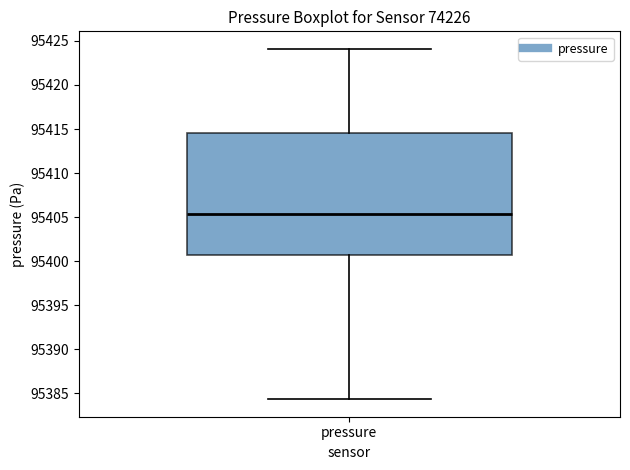

Transcribe this box plot: give where the median line is, the range the box spans, and where the two whiskers end, as read against the y-axis. The values are not printed on the chart, so give them approximately, as read against the axis.

median 95405.5, box 95400.5 to 95414.5, whiskers 95384.5 to 95424.0